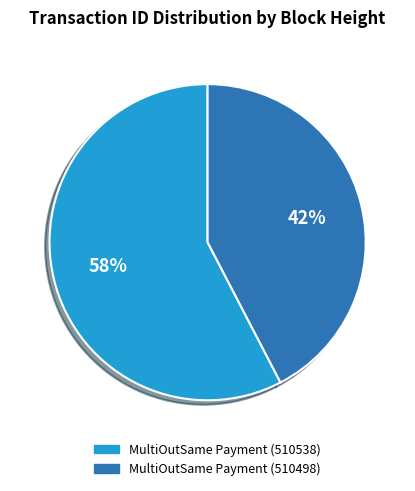

What percentage is the MultiOutSame Payment (510538) slice, to the nearest percent?

58%